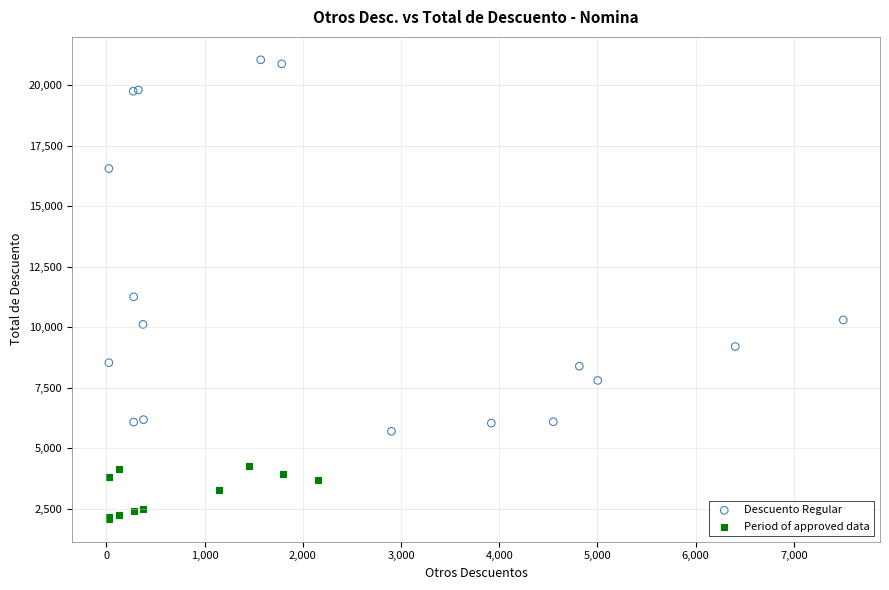

Which series contains the lowest Y value?

Period of approved data